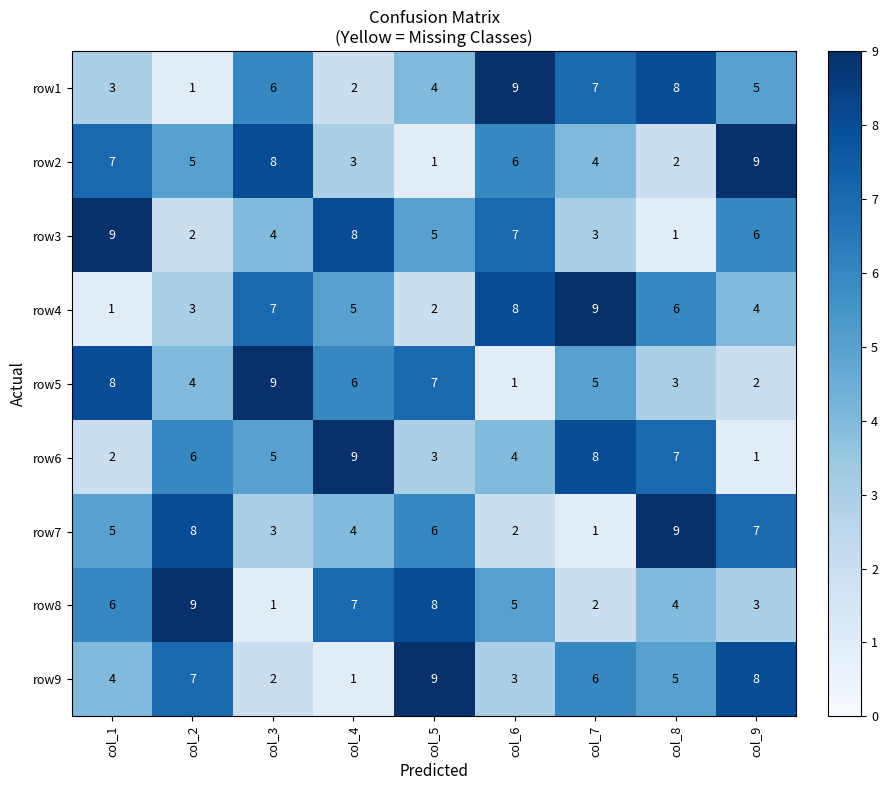

At col_6, list the series in order from largest to smallest.

row1, row4, row3, row2, row8, row6, row9, row7, row5